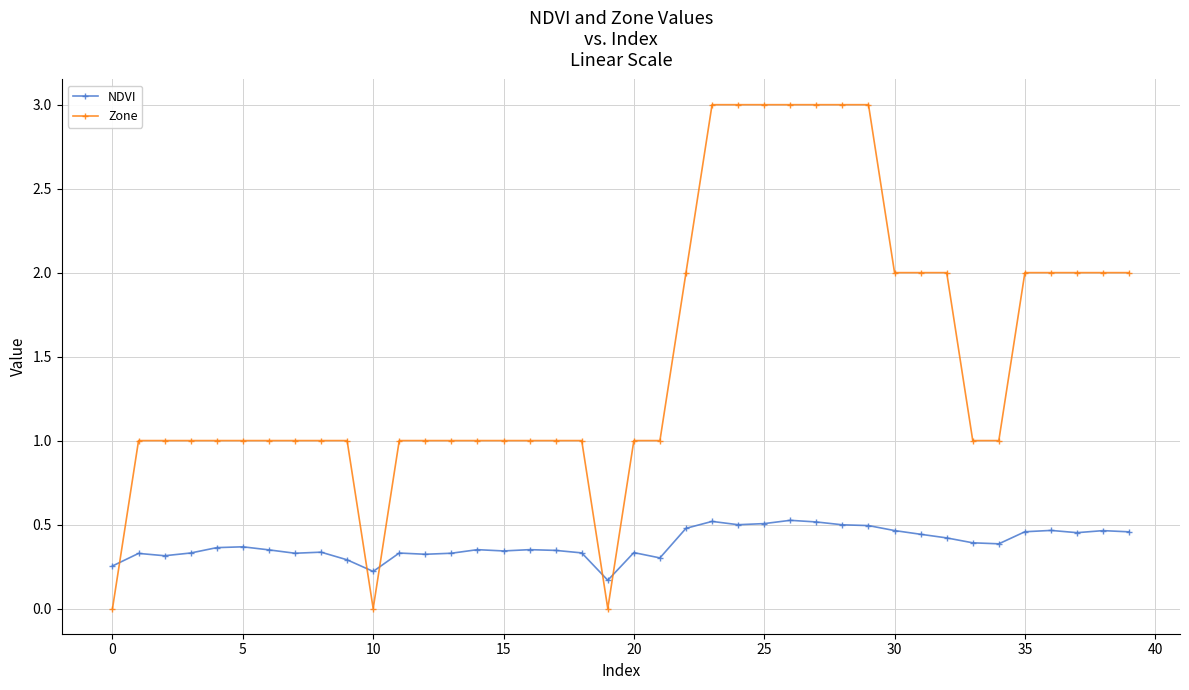

List the series in order of their overall mean, lowest first.

NDVI, Zone